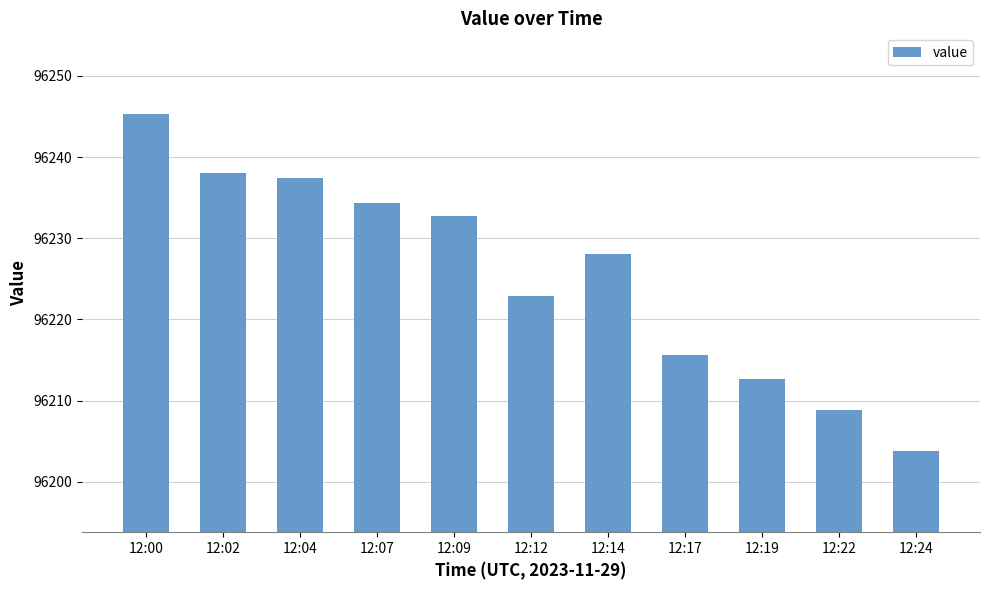

What is the difference between the maximum and second lowest values?

36.5